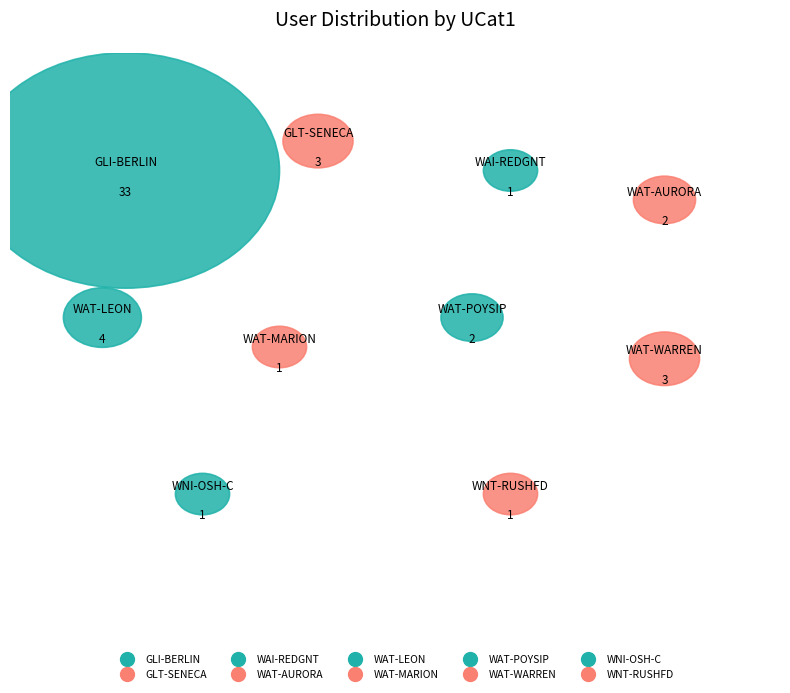

What is the ratio of the value at WNI-OSH-C to the value at WAT-LEON?

0.2